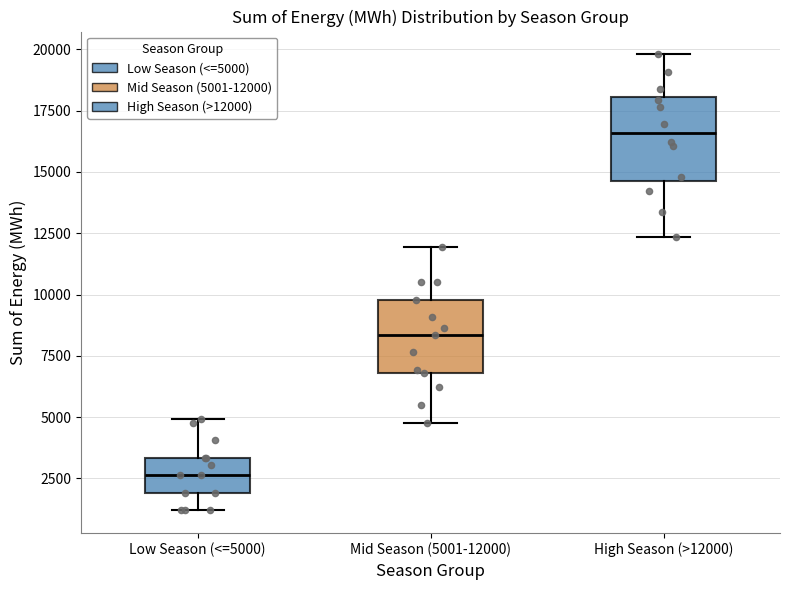

Where is the upper edge of the box for Mid Season (5001-12000) on the y-axis? The values are not printed on the chart, so give them approximately, as read against the axis.

10000